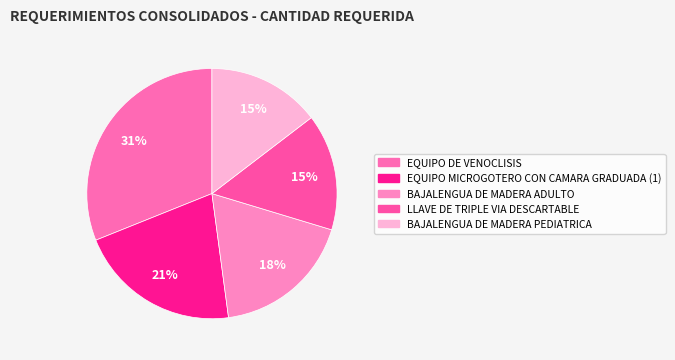

Is it true that EQUIPO DE VENOCLISIS is 31% of the pie?

True